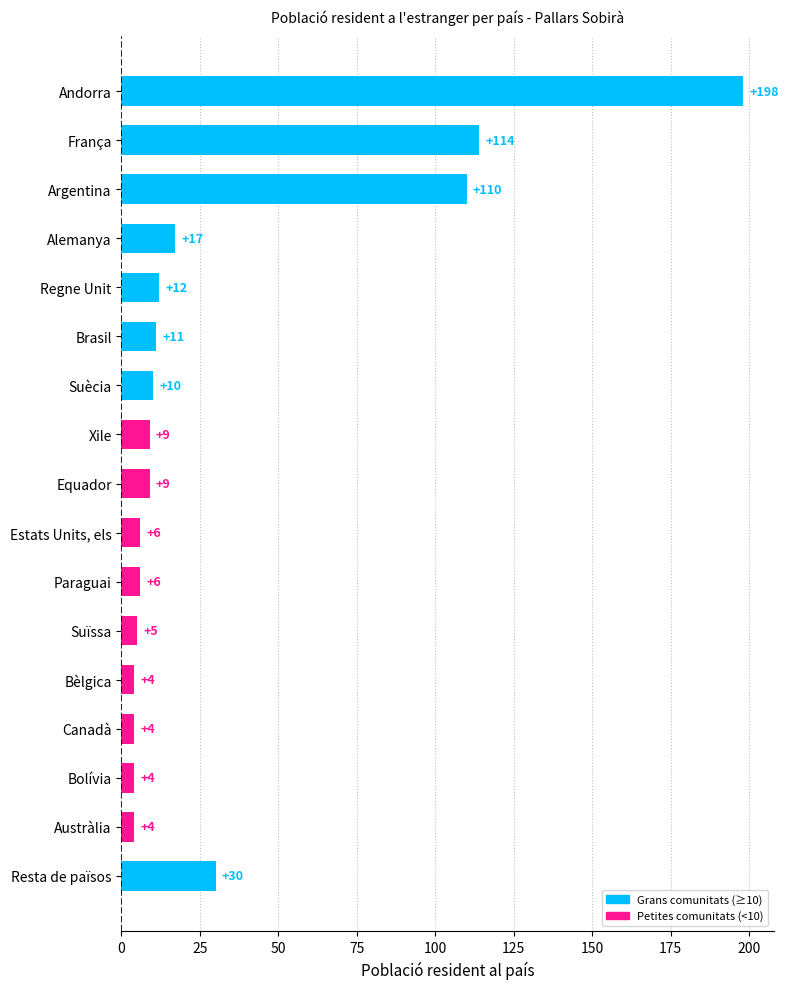

Between Estats Units, els and Bolívia, which is larger?

Estats Units, els